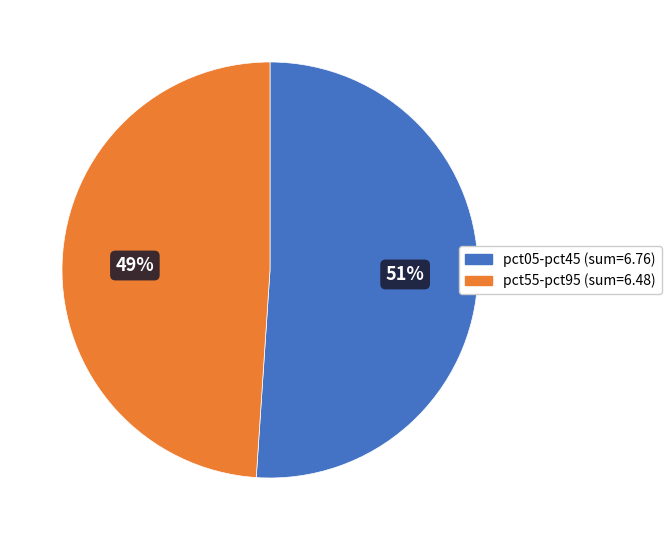

To the nearest percent, what is the difference between the largest and smallest slice percentages?

2%